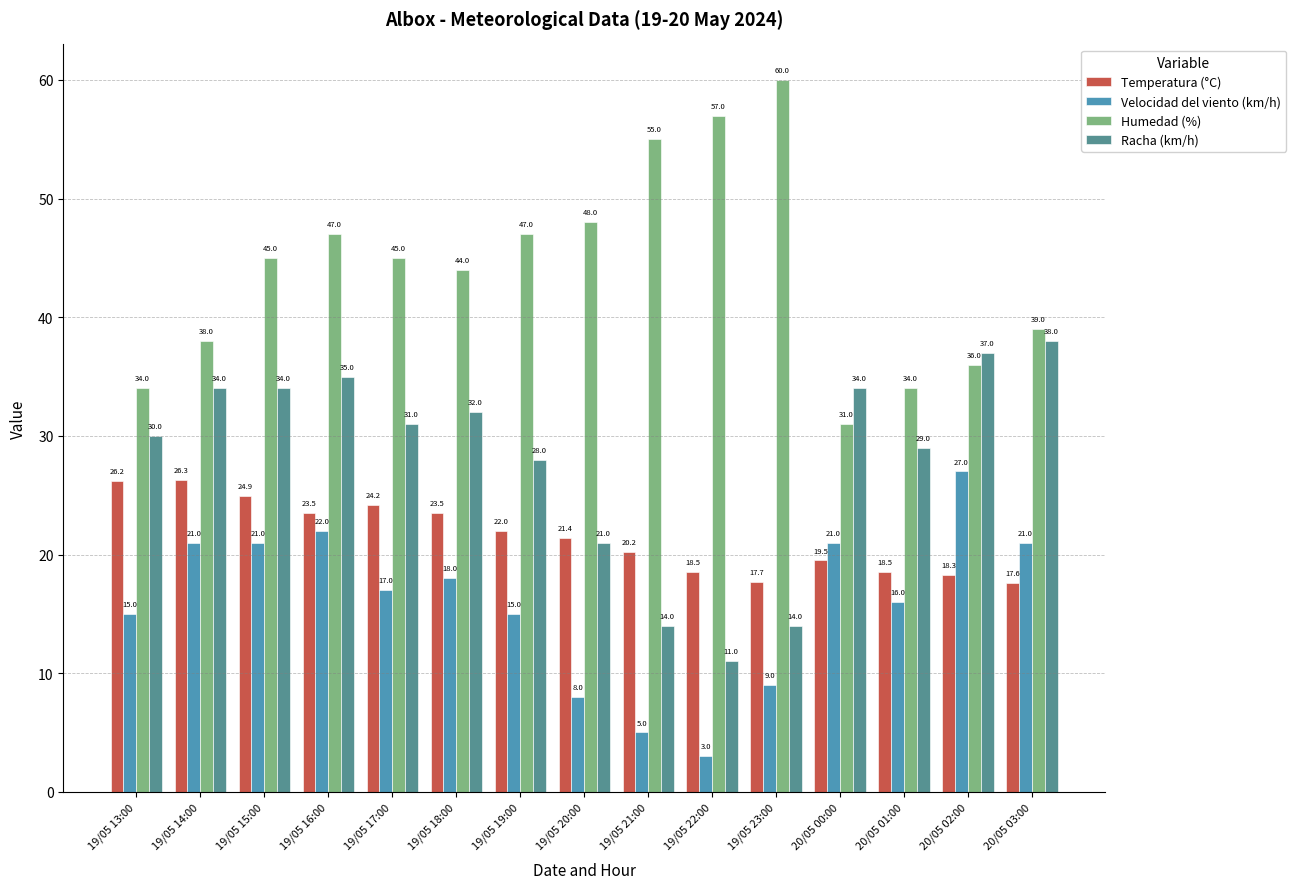

Which series has the largest total across all categories?

Humedad (%)